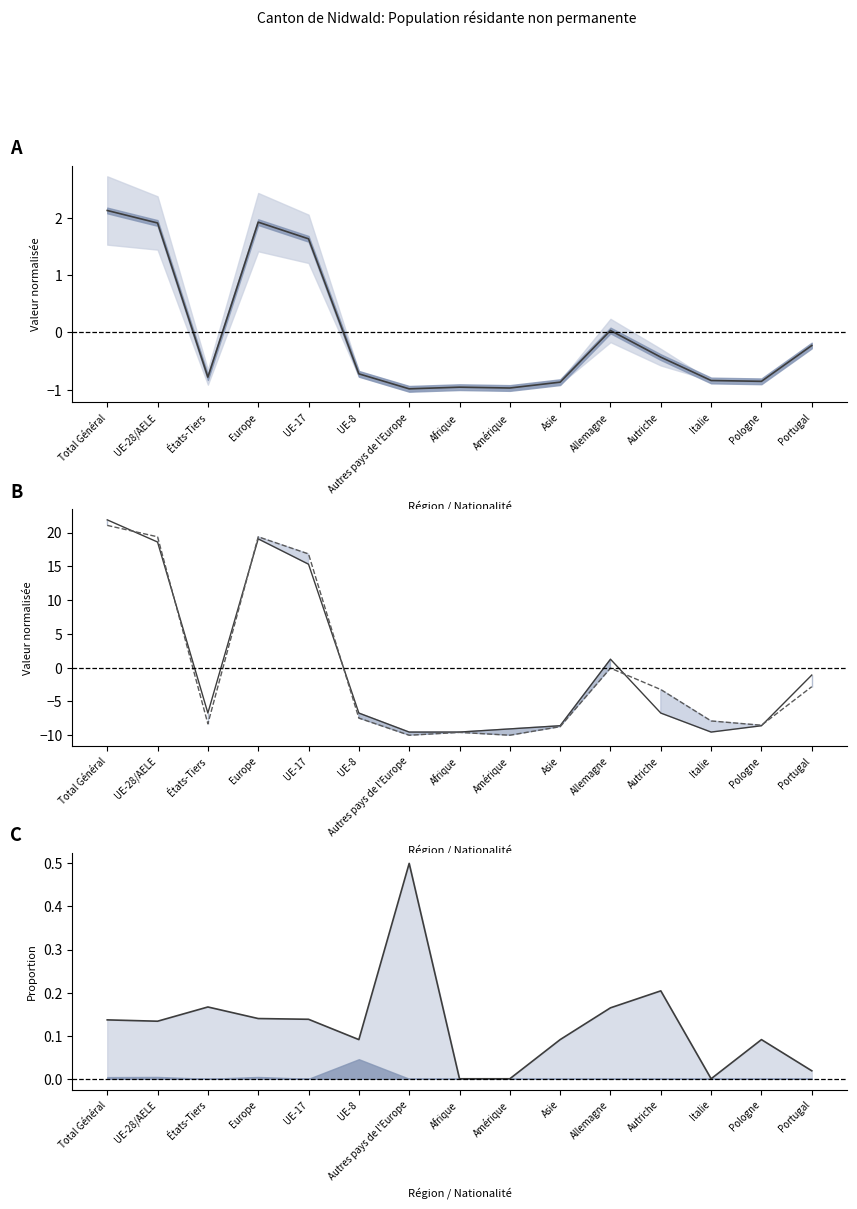

Which series has the largest range (max minus min)?

Permis courte durée (Femmes)